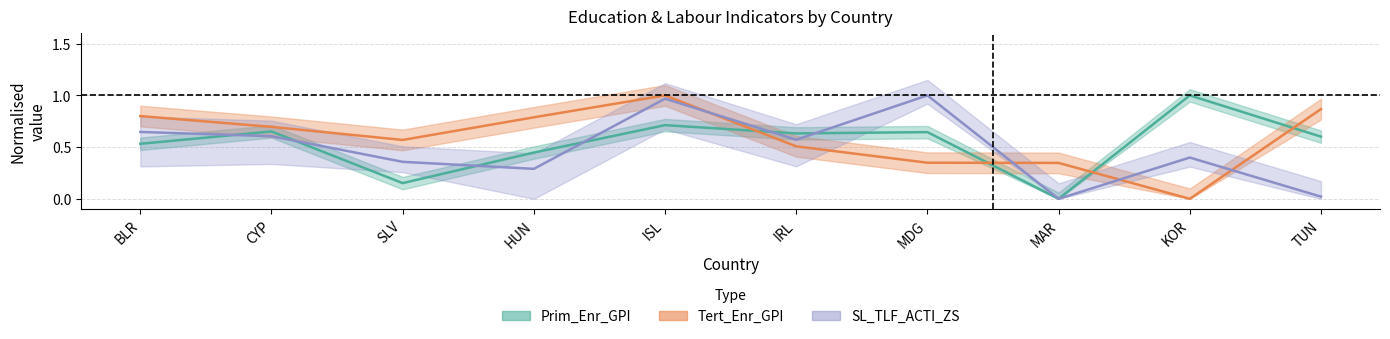

At which category does the chart reach its peak across all series?

KOR